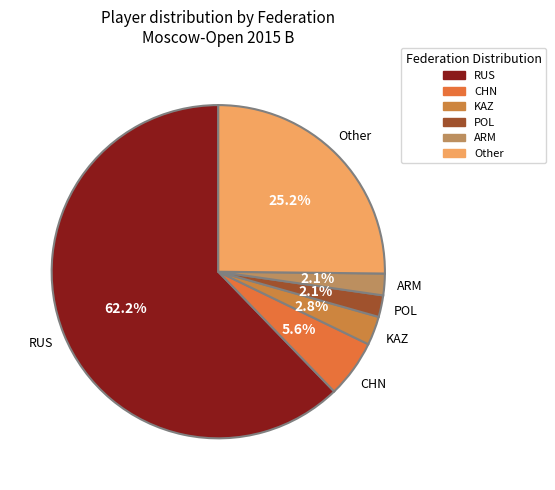

What is the majority slice?

RUS